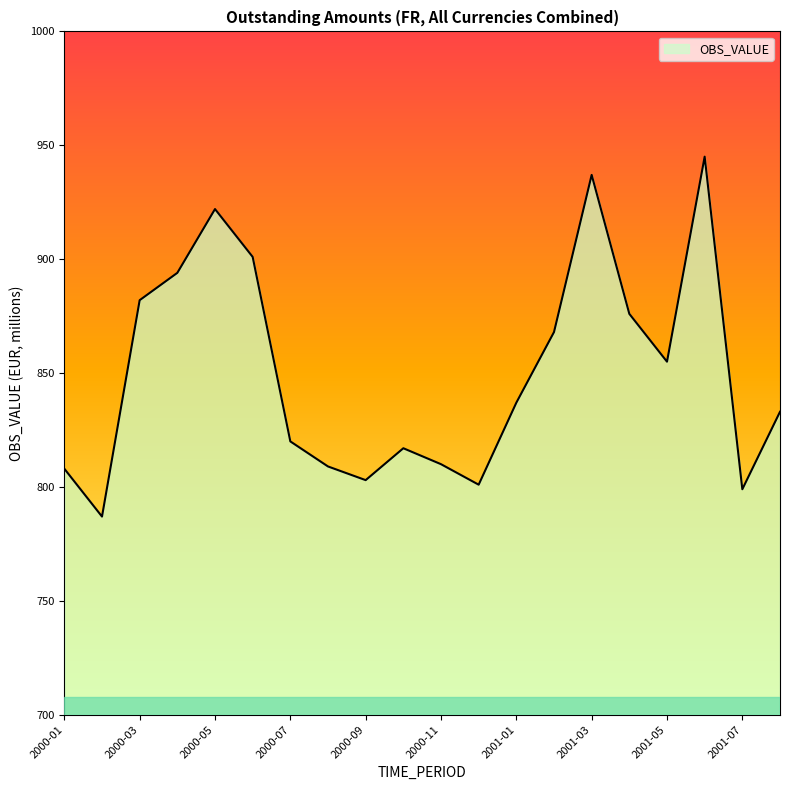

What is the difference between the maximum and minimum values?

158